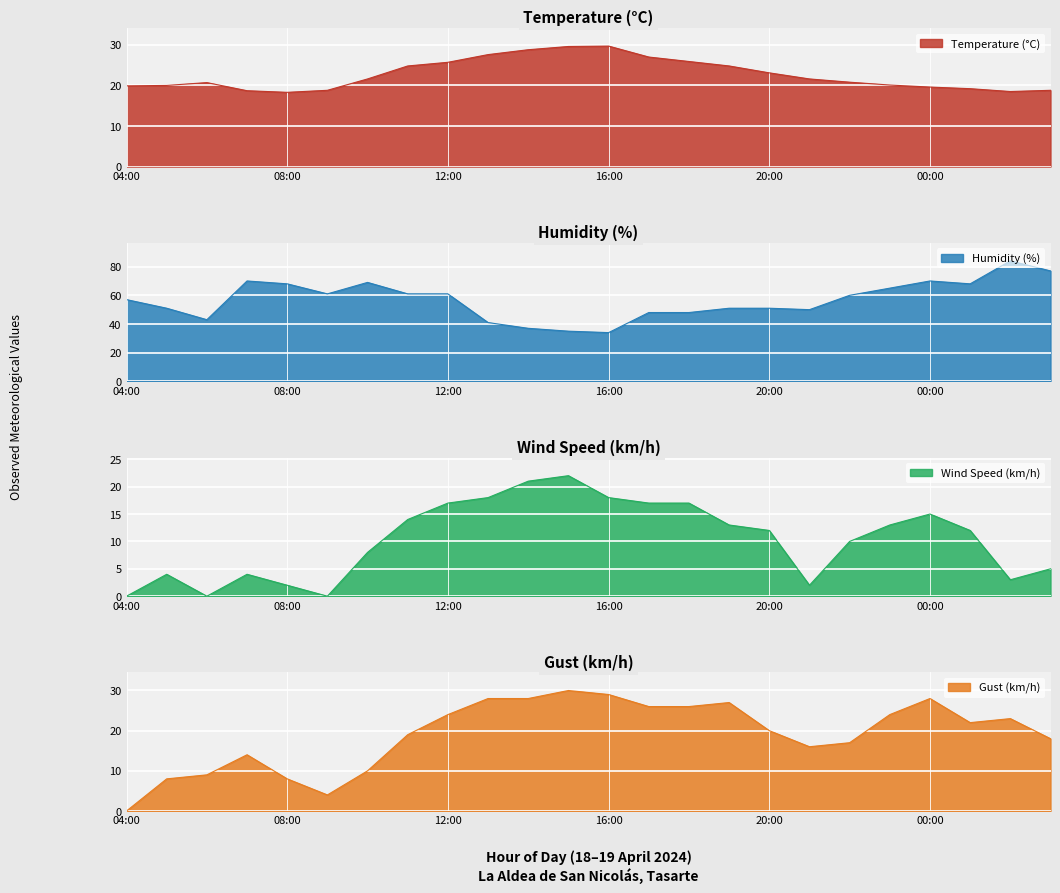

What position from the right is 15:00?

13